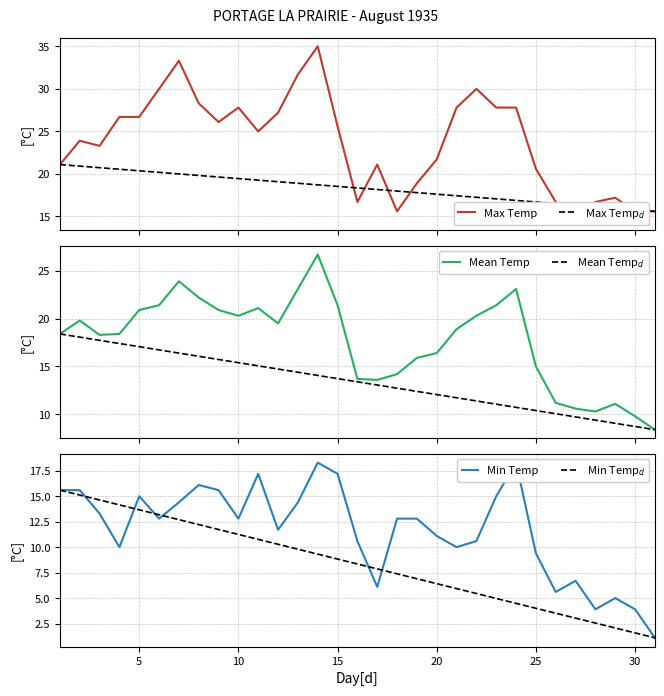

What is the maximum value for Mean Temp?

26.7